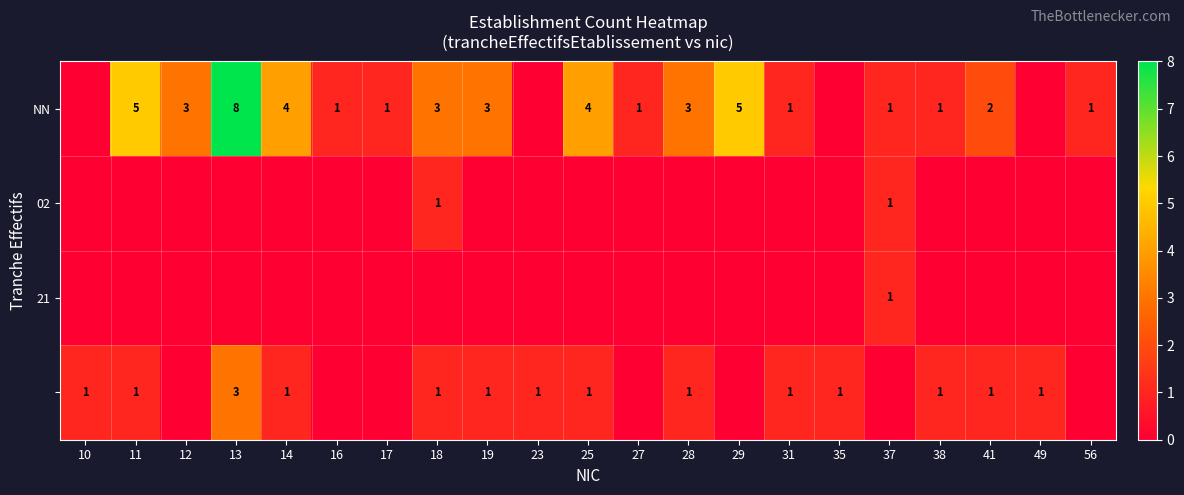

The NN series shows 4 at 18. True or false?

False